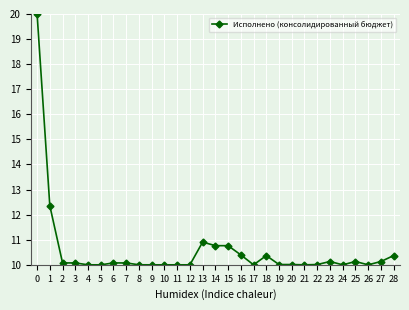

What is the sum of all values?

306.6